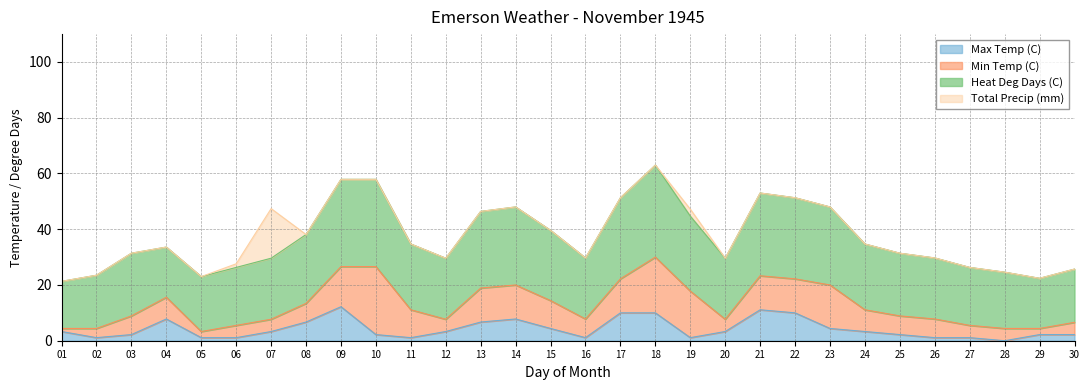

True or false: Total Precip (mm) has a value of -5.4 at 02.

False